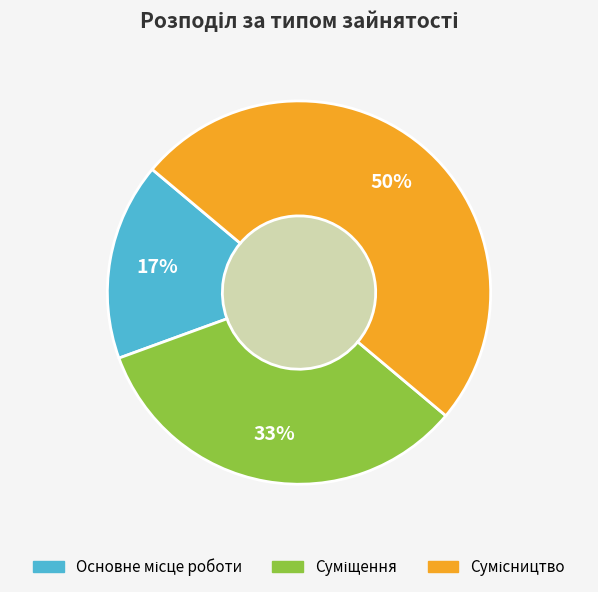

To the nearest percent, what is the difference between the largest and smallest slice percentages?

33%